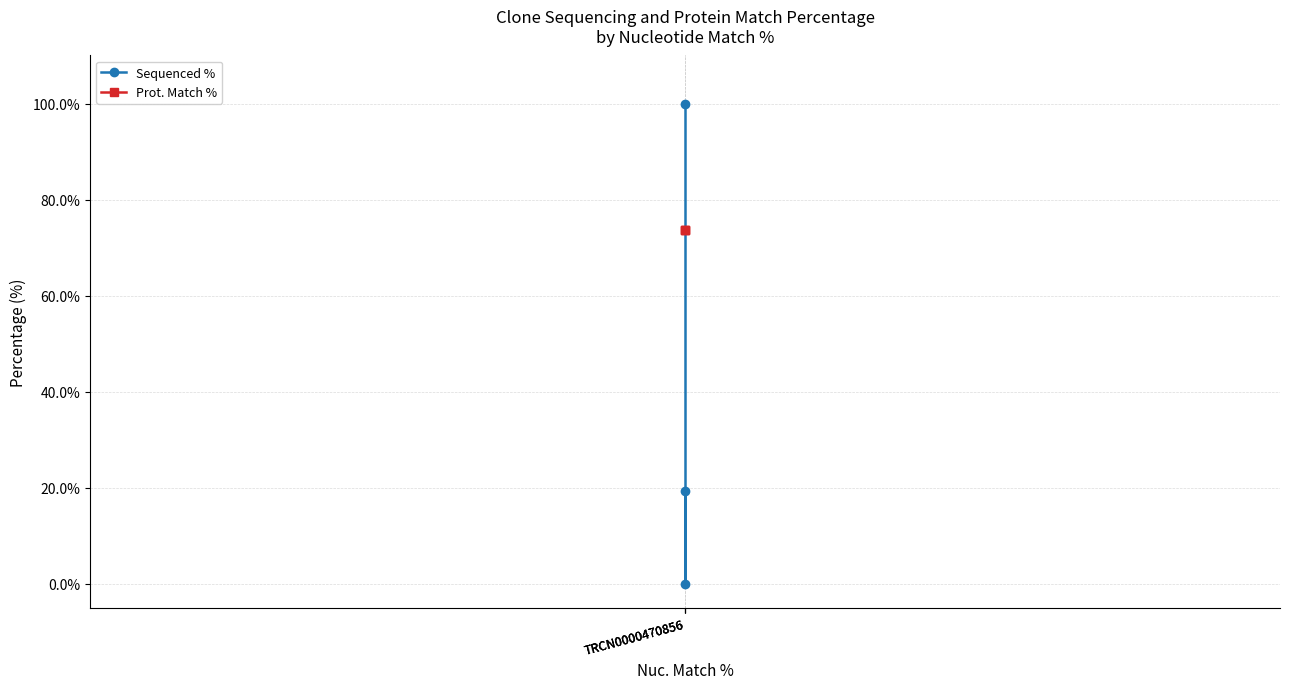

The Prot. Match % series shows 129.4 at TRCN0000470856. True or false?

False